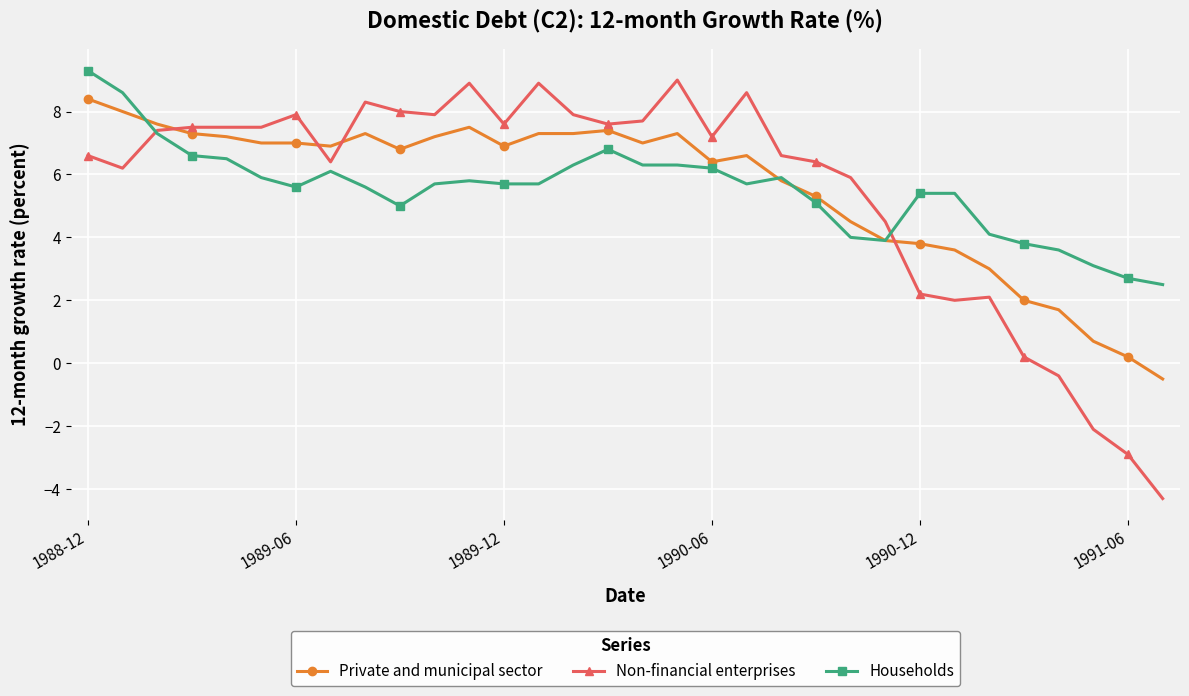

How many data points in Non-financial enterprises are less than 7?

15